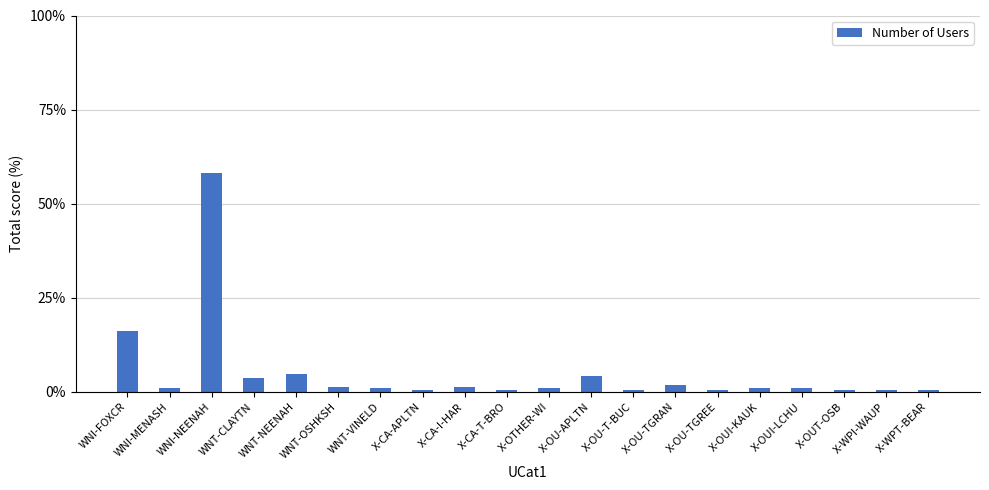

What is the label of the 12th bar from the left?

X-OU-APLTN